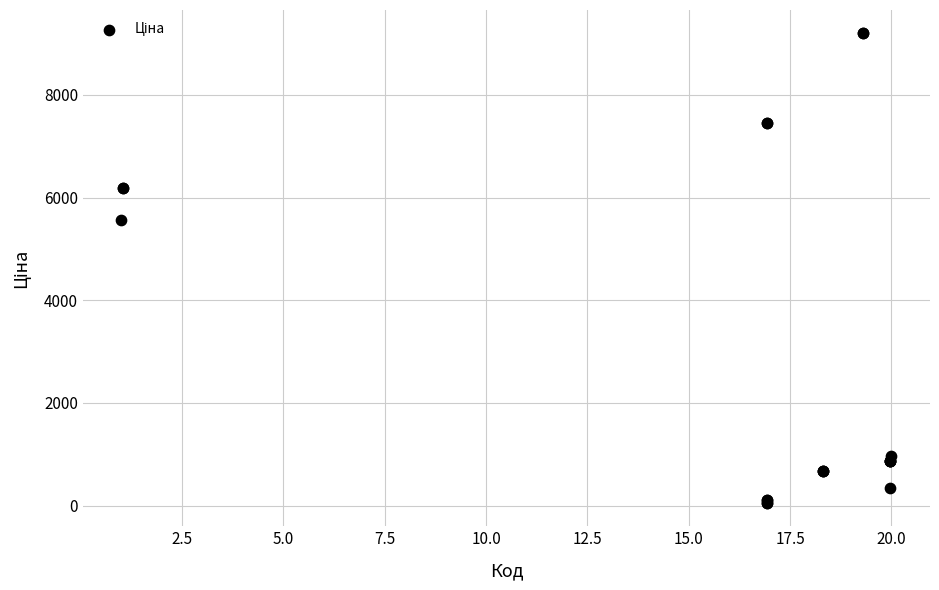

What Y value in the scatter plot is closest to 4626?

5560.3